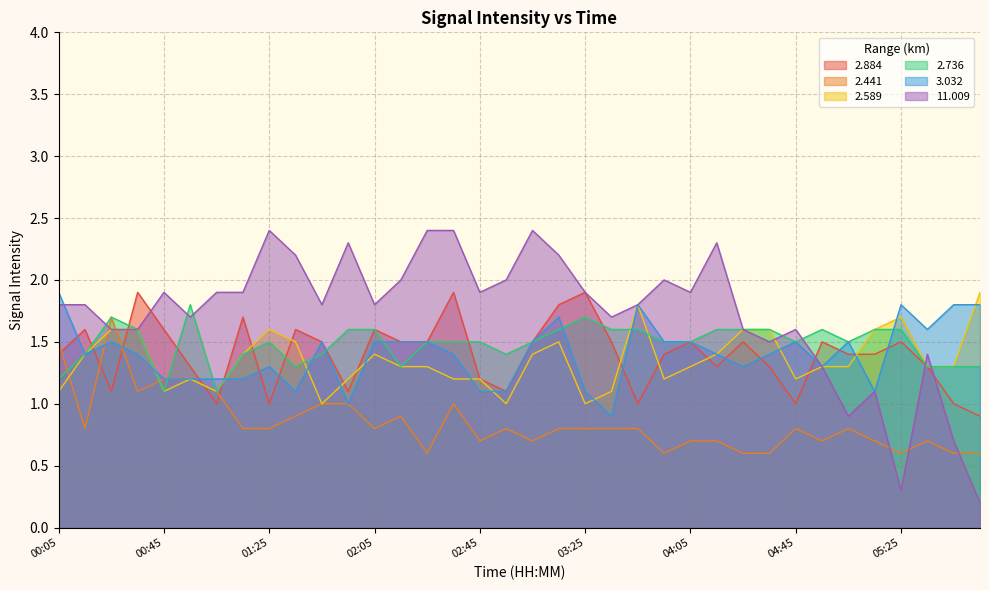

Is the value of 2.884 at 02:35 greater than the value of 11.009 at 00:55?

Yes